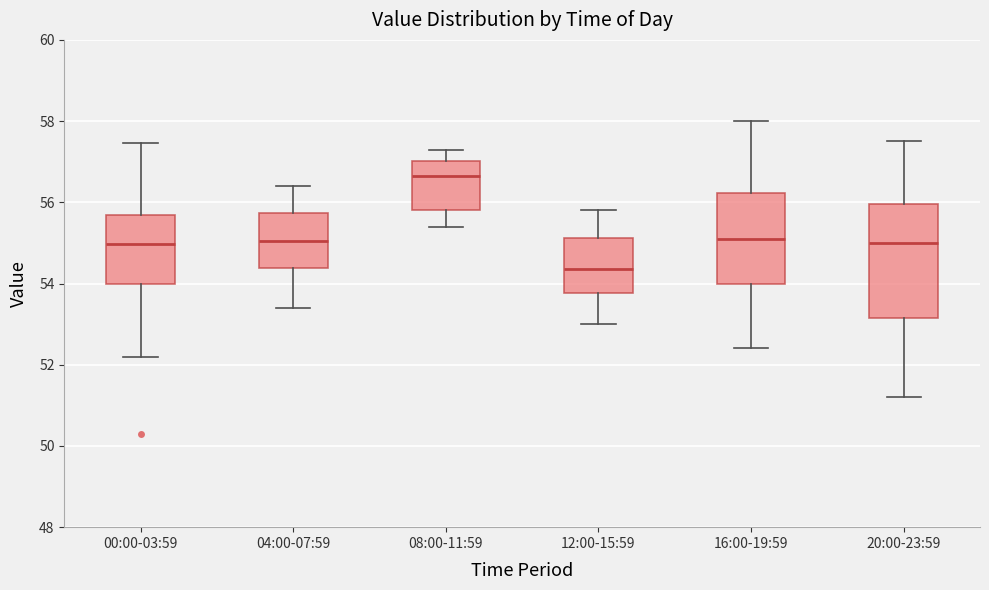

Which box is the tallest, from its lower edge to its upper edge?

20:00-23:59